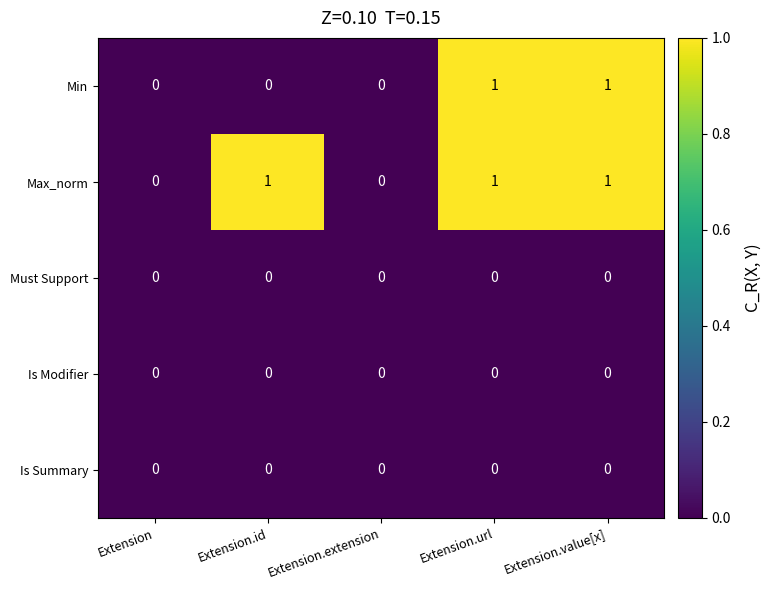

Between Extension.id and Extension.value[x], which series saw the biggest shift?

Min